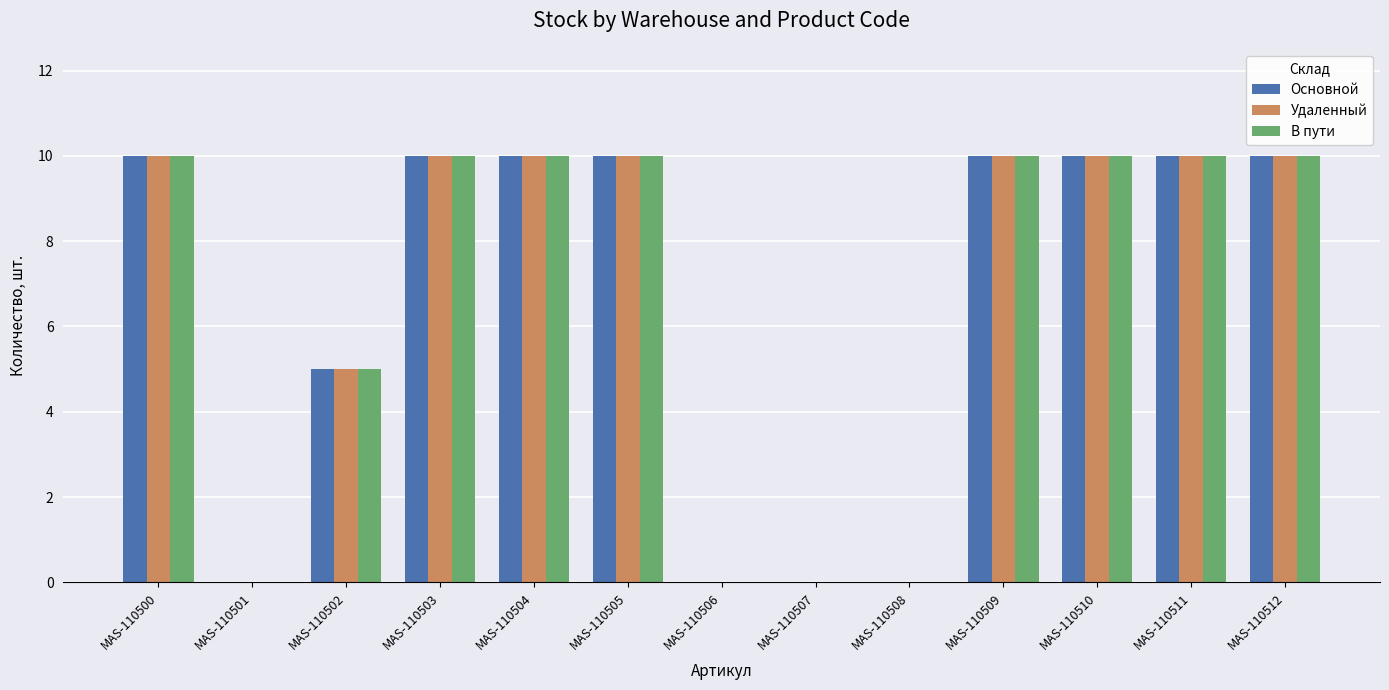

What is the maximum value for Основной?

10